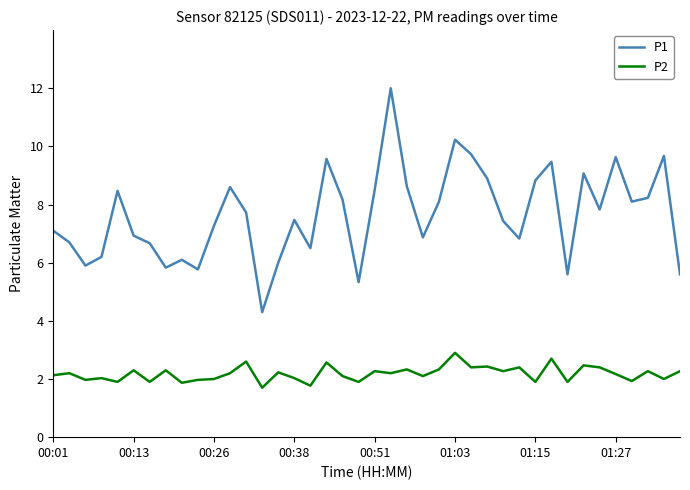

What is the highest value of the P2 series?

2.9